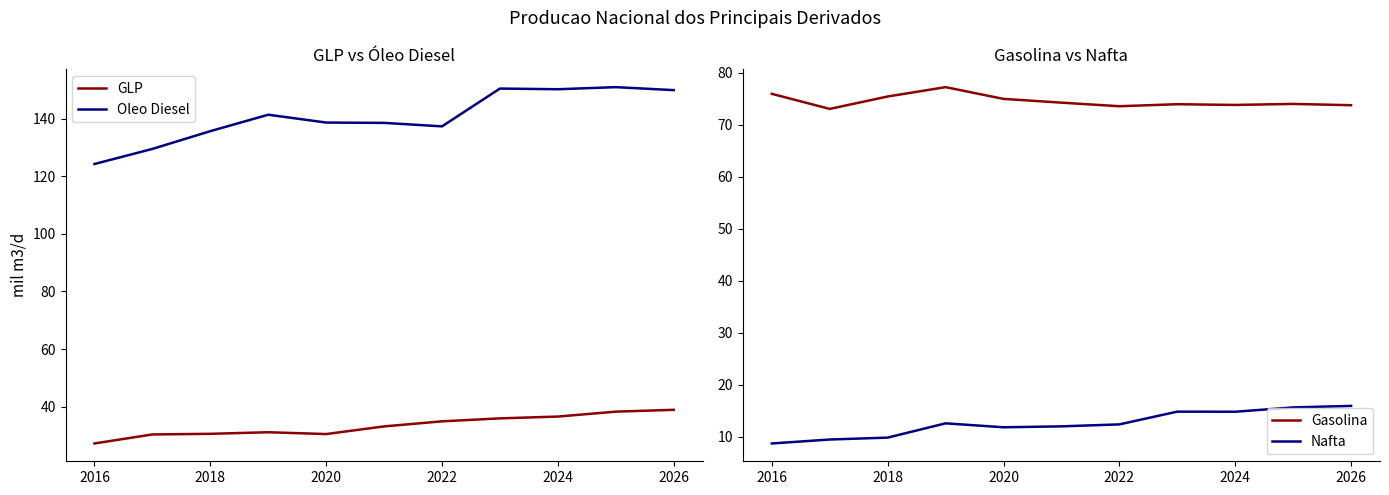

True or false: GLP and Oleo Diesel intersect in this chart.

False